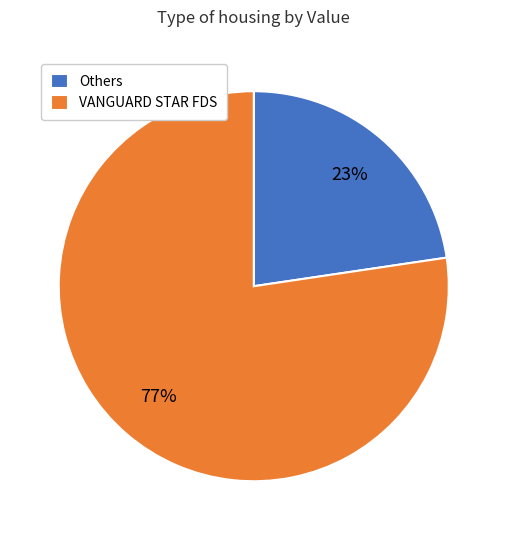

Which category has the smallest portion of the pie?

Others